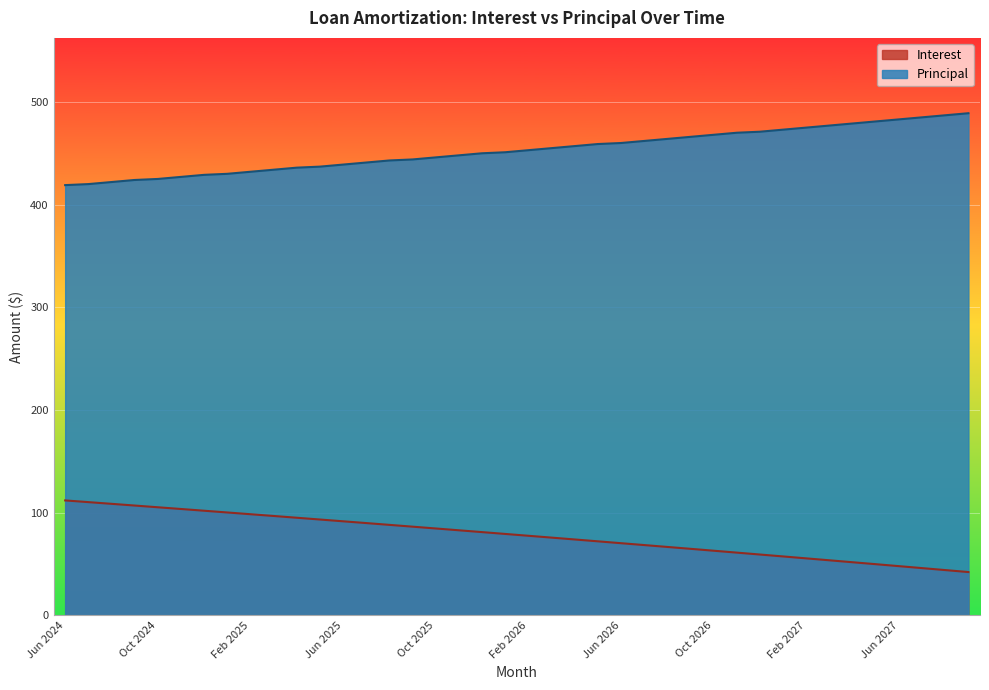

How many data points does each series have?

40